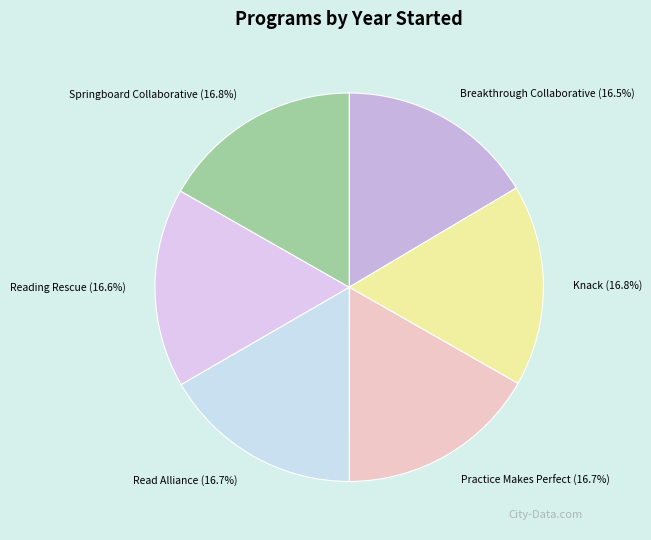

Approximately how many times larger is the value at Practice Makes Perfect compared to Reading Rescue?

1.0